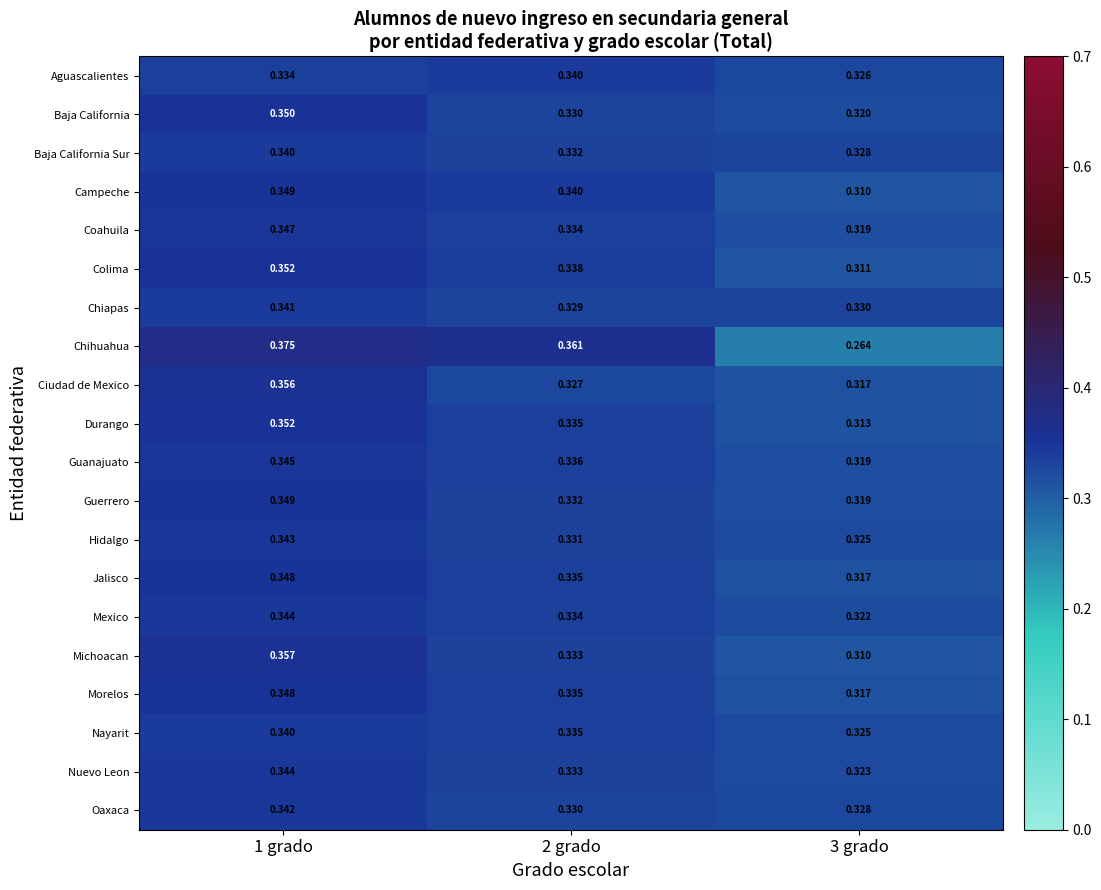

Which series has the largest total across all categories?

Colima